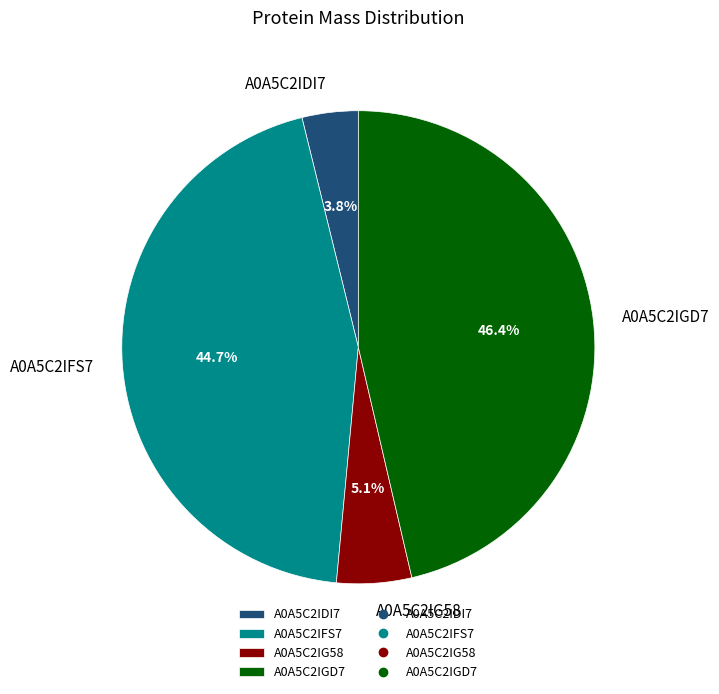

What portion of the pie excludes A0A5C2IGD7?

53.6%